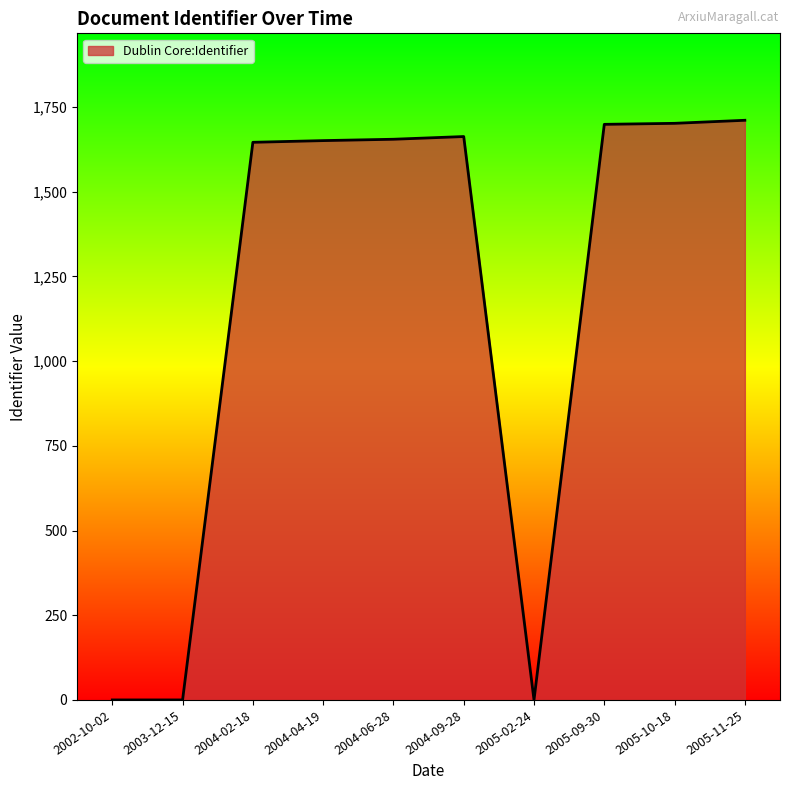

The value at 2005-09-30 is 2224. True or false?

False